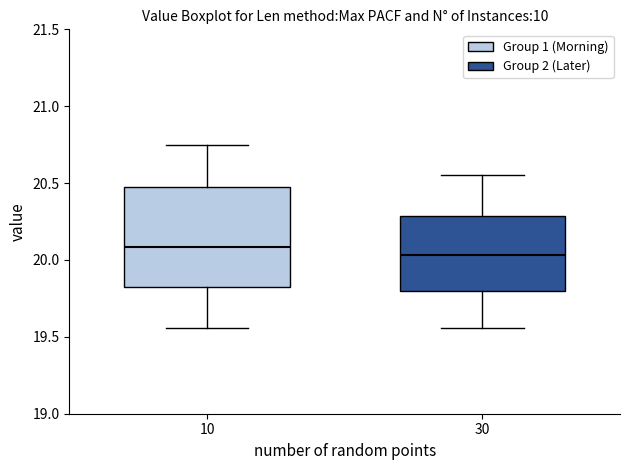

Reading left to right, read every box against the y-axis: the position of its median line, the range the box covers, and the ends of its whiskers. The values are not printed on the chart, so give them approximately, as read against the axis.

10: median 20.10, box 19.80 to 20.50, whiskers 19.55 to 20.75
30: median 20.05, box 19.80 to 20.30, whiskers 19.55 to 20.55